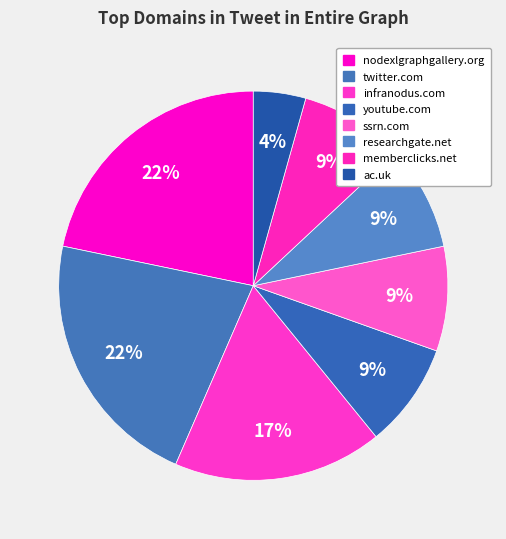

How many segments does this pie chart have?

8